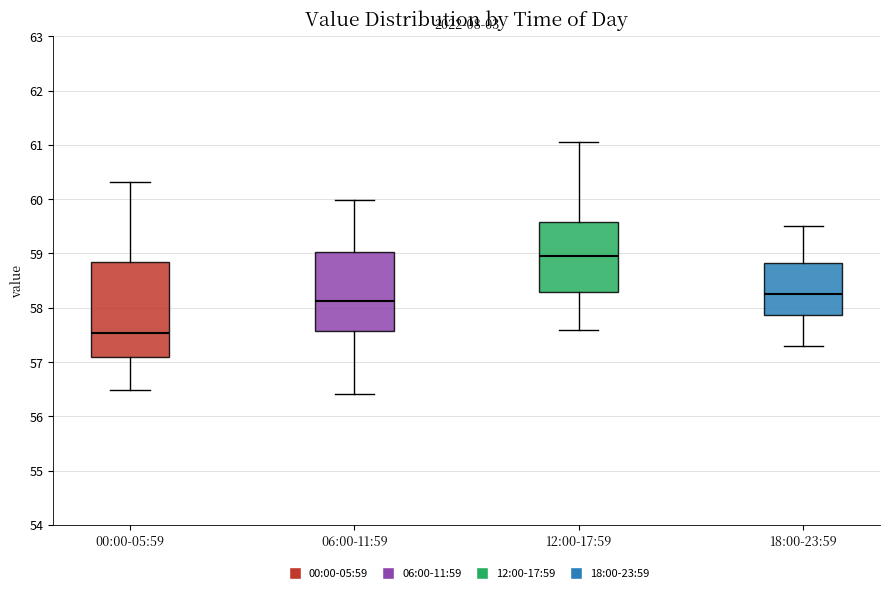

Where does the lower whisker of the box for 06:00-11:59 end on the y-axis? The values are not printed on the chart, so give them approximately, as read against the axis.

56.4